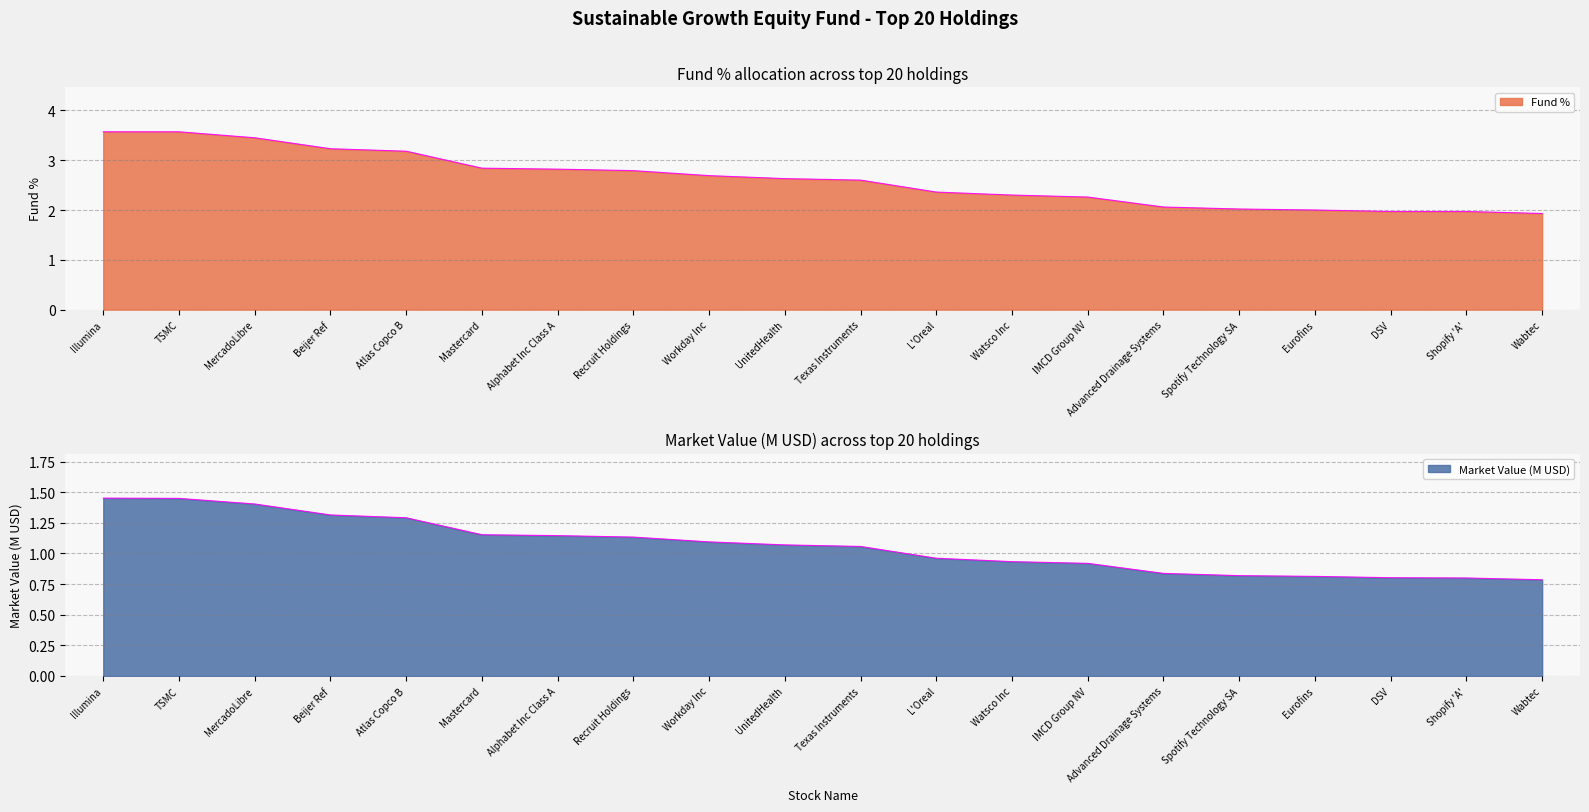

Is the value of Market Value (M) at DSV greater than the value of Fund % at Texas Instruments?

No